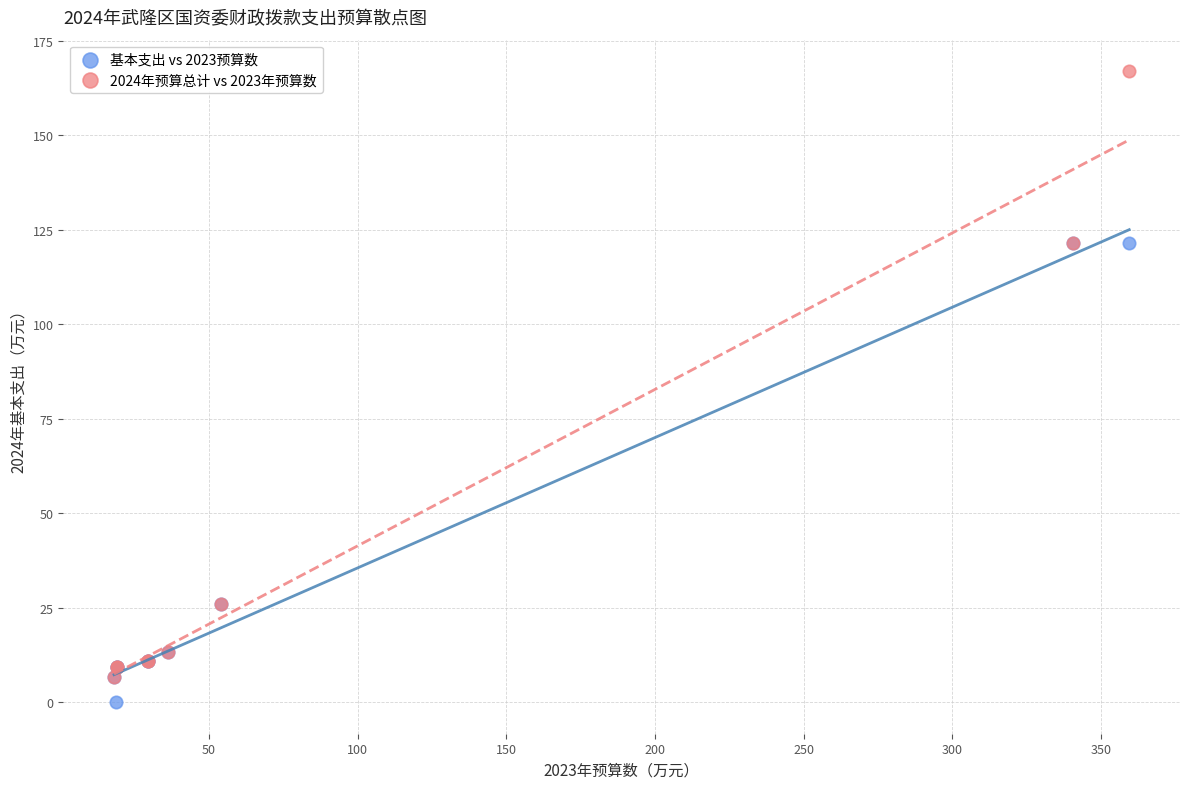

Which series has the largest Y range (max minus min)?

2024年预算总计 vs 2023年预算数